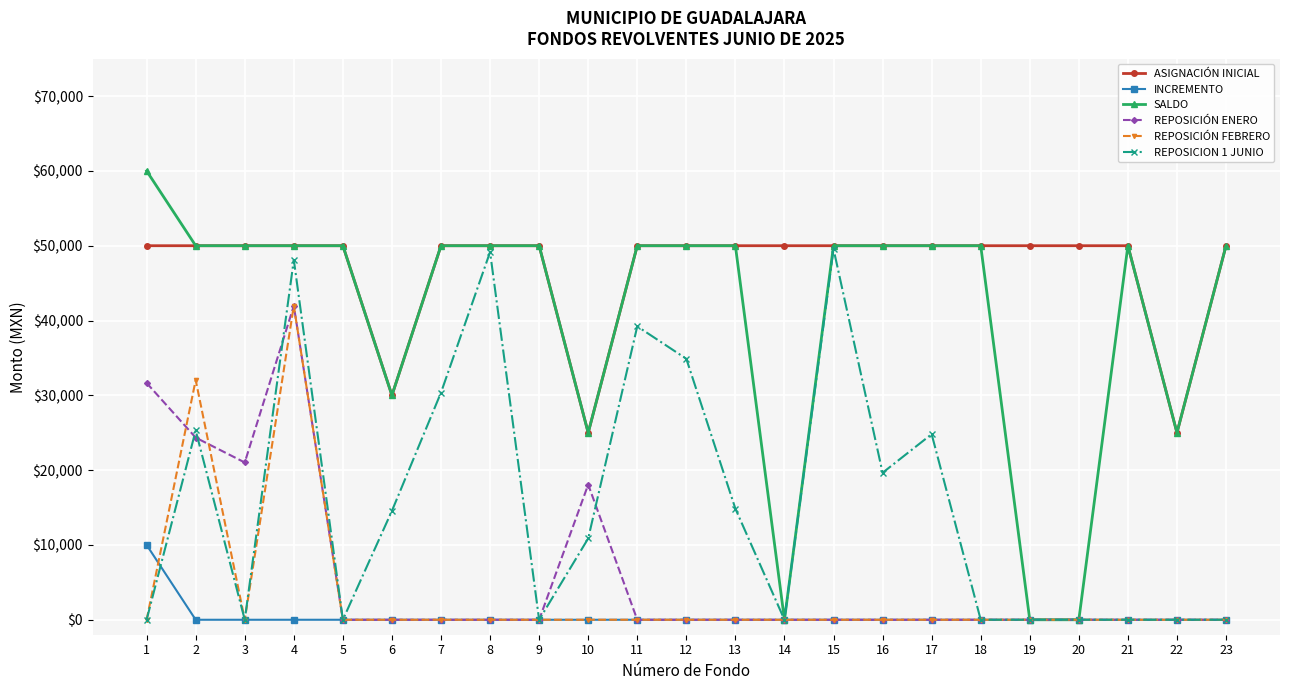

What is the maximum value for INCREMENTO?

10000.0